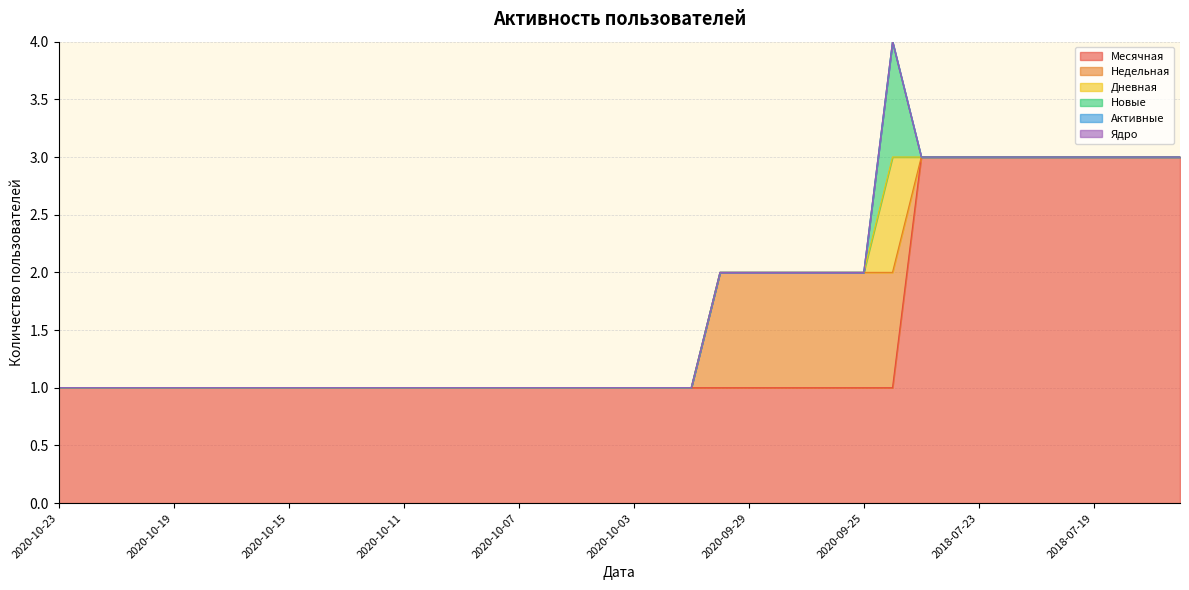

True or false: Дневная and Новые cross at least once.

False